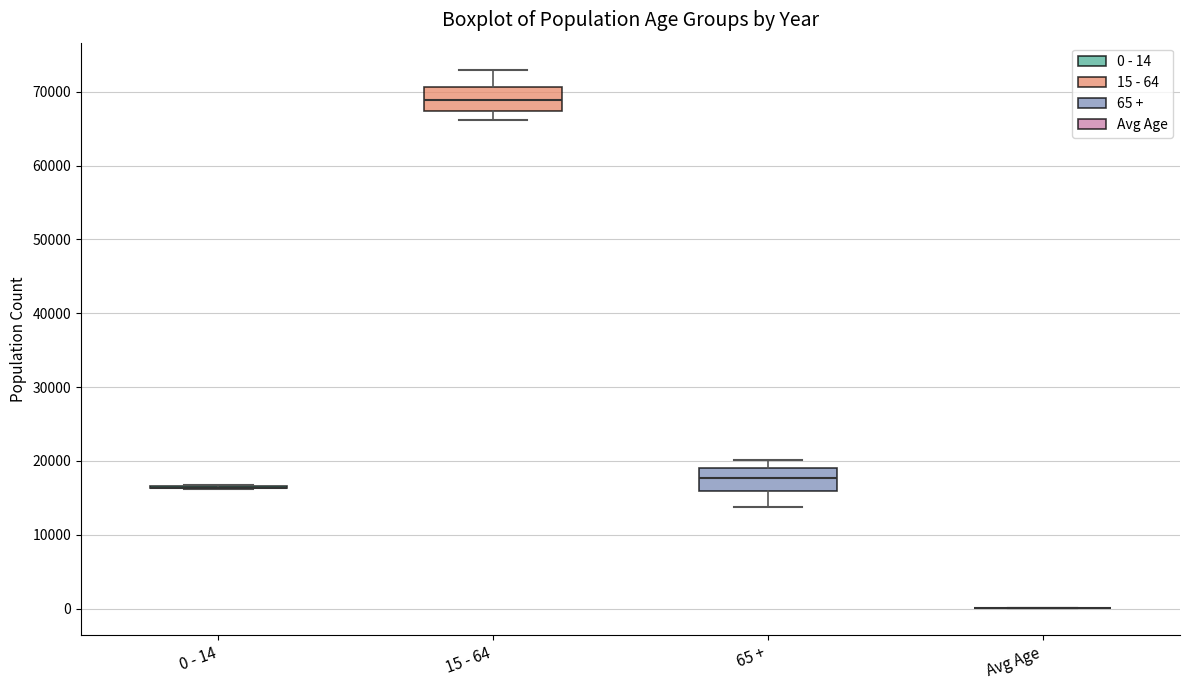

Reading left to right, read every box against the y-axis: the position of its median line, the range the box covers, and the ends of its whiskers. The values are not printed on the chart, so give them approximately, as read against the axis.

0 - 14: box collapsed to a line at 16000, whiskers 16000 to 17000
15 - 64: median 69000, box 67000 to 71000, whiskers 66000 to 73000
65 +: median 18000, box 16000 to 19000, whiskers 14000 to 20000
Avg Age: box collapsed to a line at 0, whiskers 0 to 0